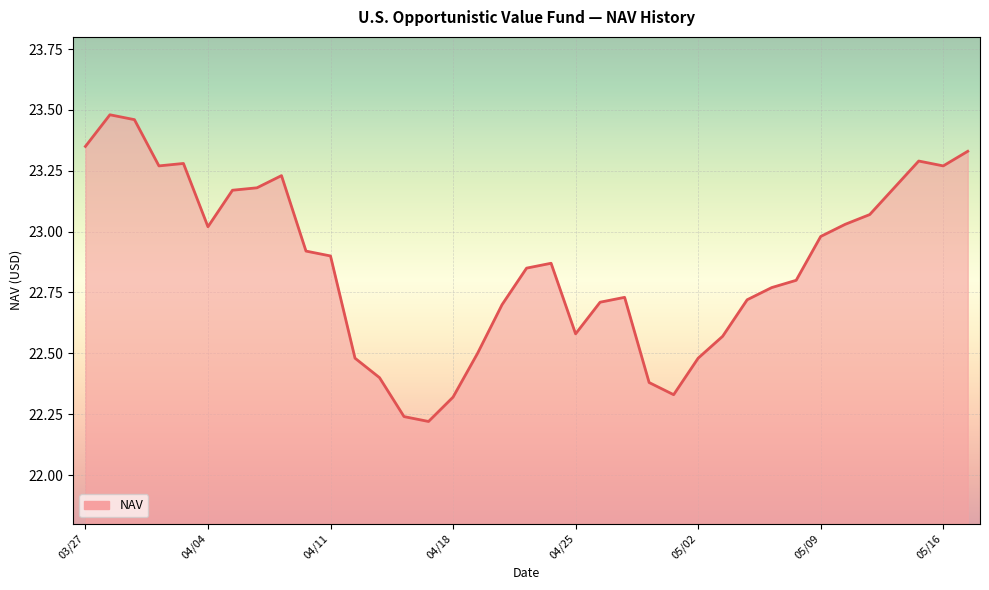

How many lines are shown in the chart?

1